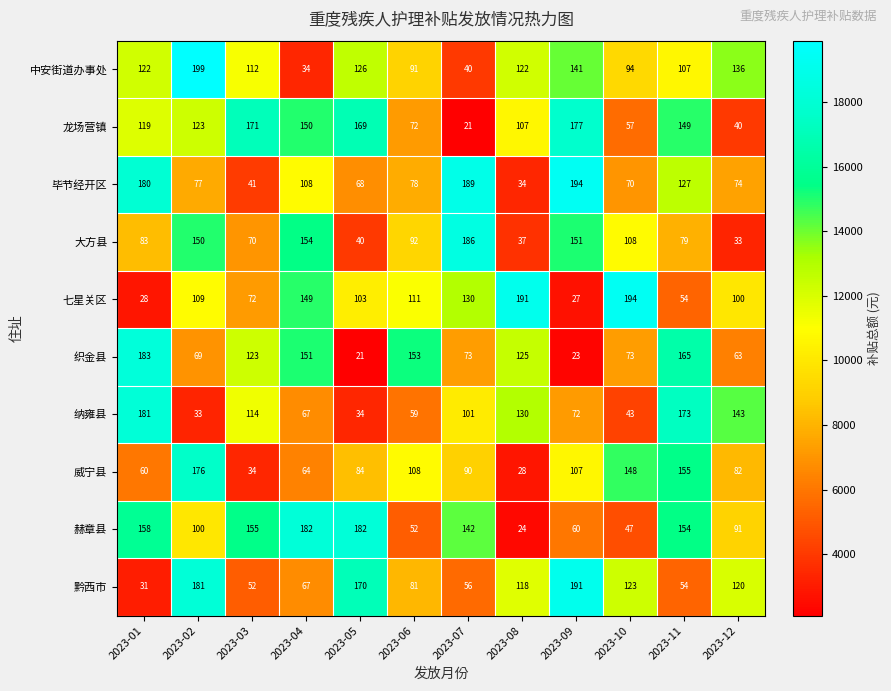

How many distinct data groups are displayed?

10